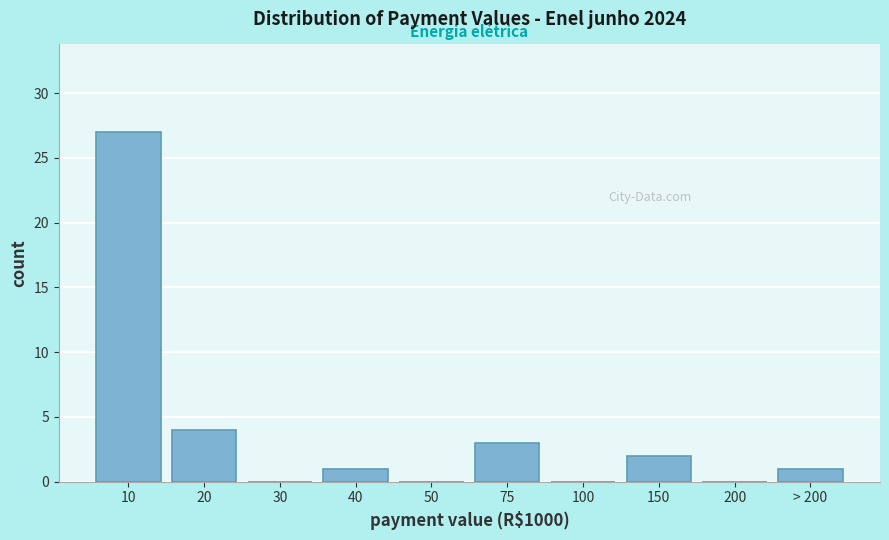

Reading left to right, what are all the values shown in this chart?

10=27	20=4	30=0	40=1	50=0	75=3	100=0	150=2	200=0	> 200=1